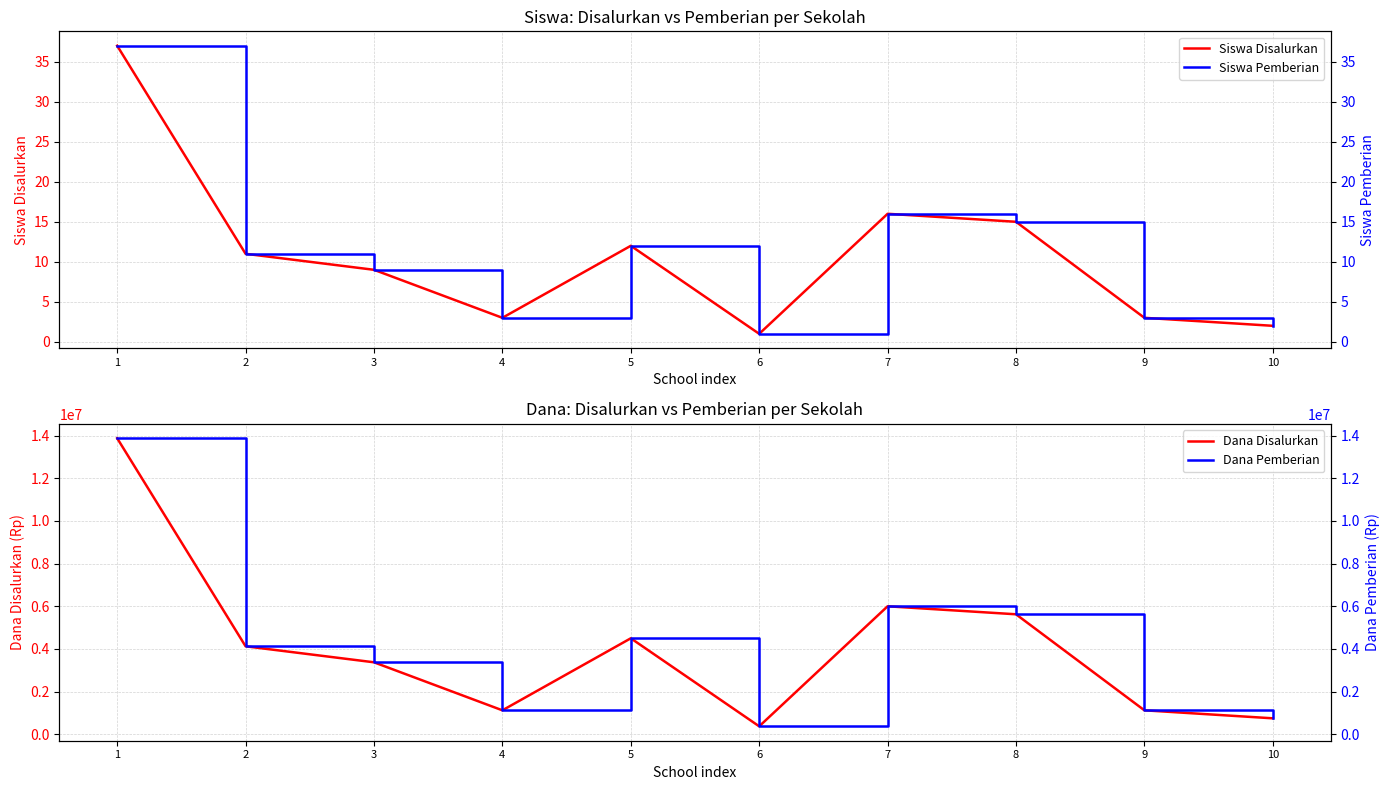

What is the difference between the second highest and second lowest values in the Siswa Disalurkan series?

14